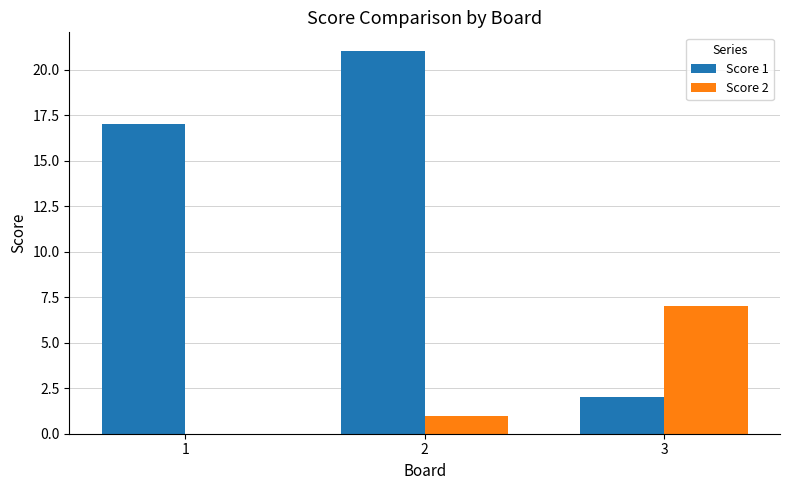

True or false: Score 2 has a value of 2 at 3.

False